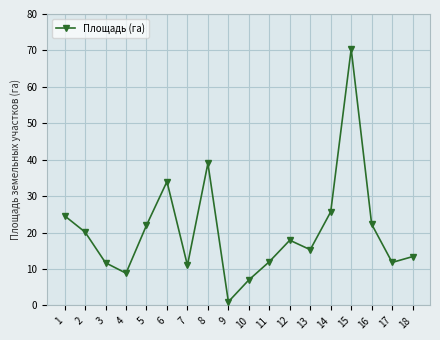

Which label corresponds to the smallest value in the chart?

9